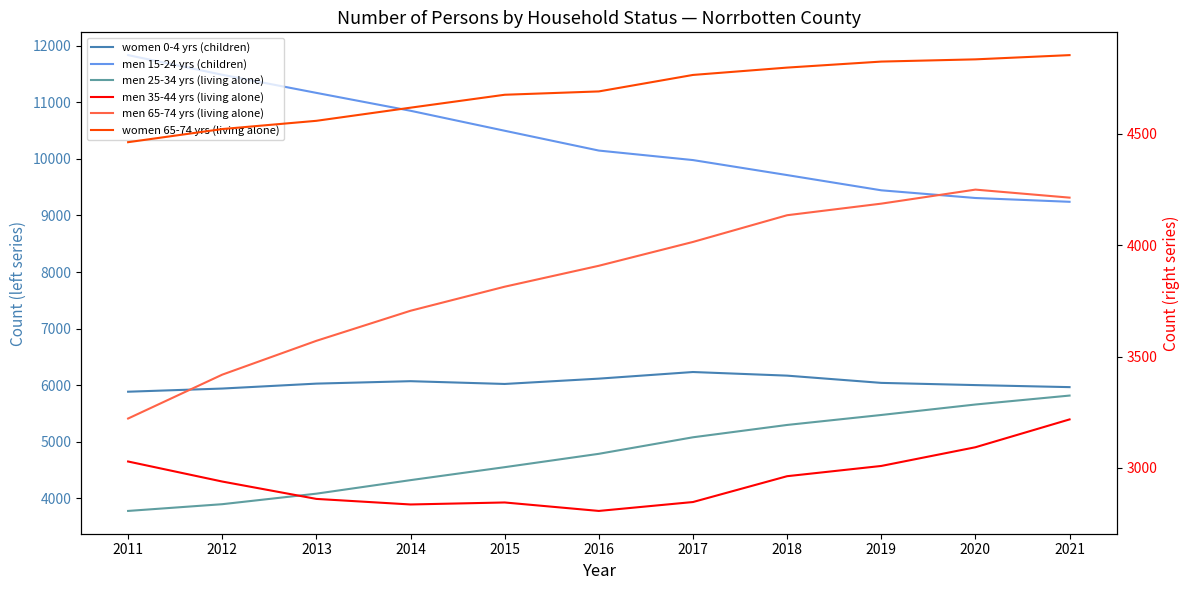

What is the difference between the women 0-4 yrs (children) values at 2019 and 2011?

156